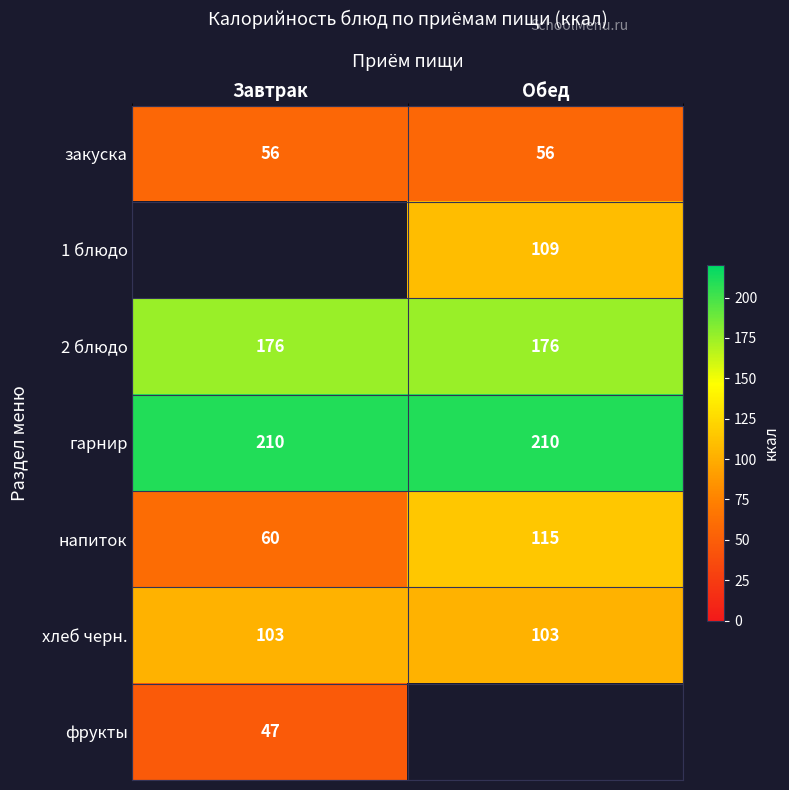

True or false: 2 блюдо has a value of 176 at Обед.

True